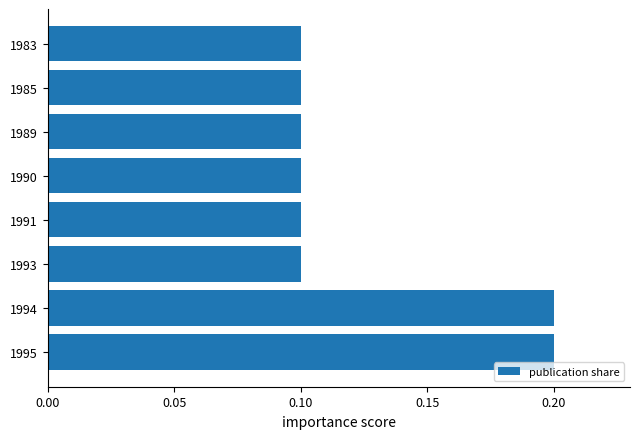

Is it true that the value at 1994 is 0.4?

False